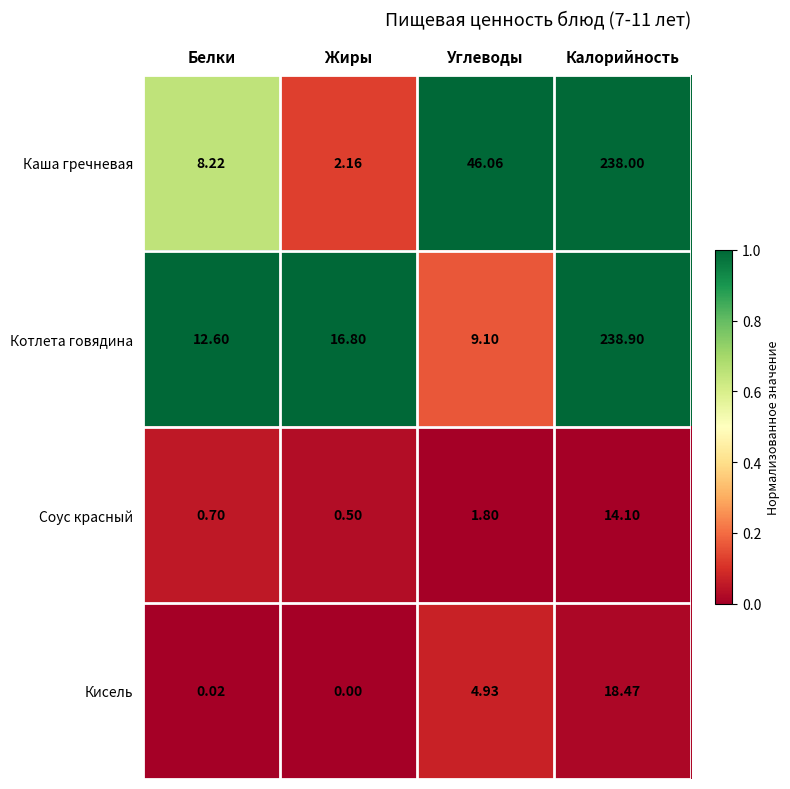

At which category does the chart reach its peak across all series?

Калорийность